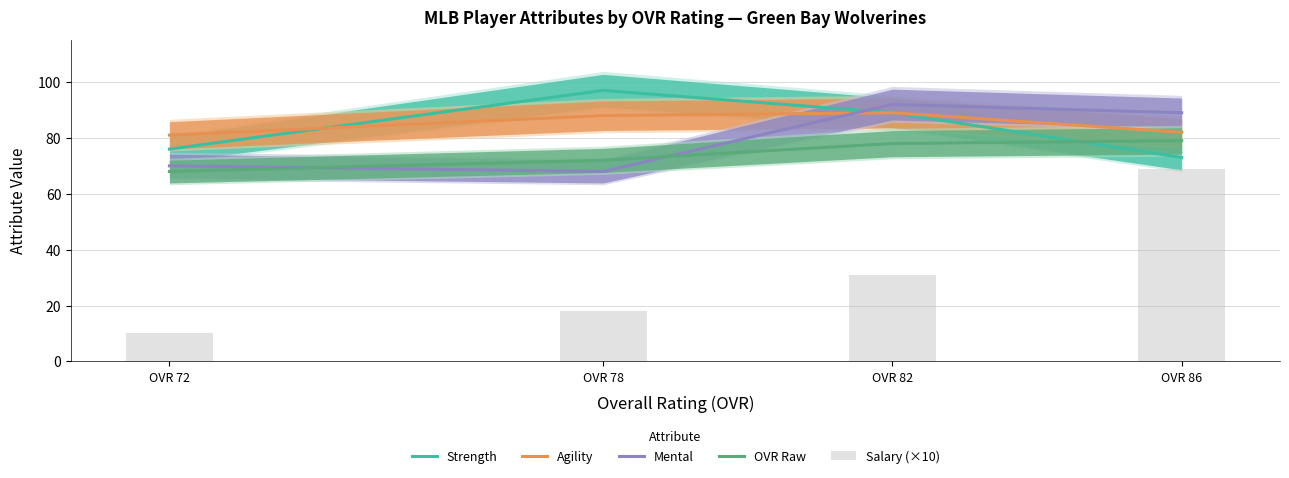

At which label does Mental first exceed 89?

OVR 82